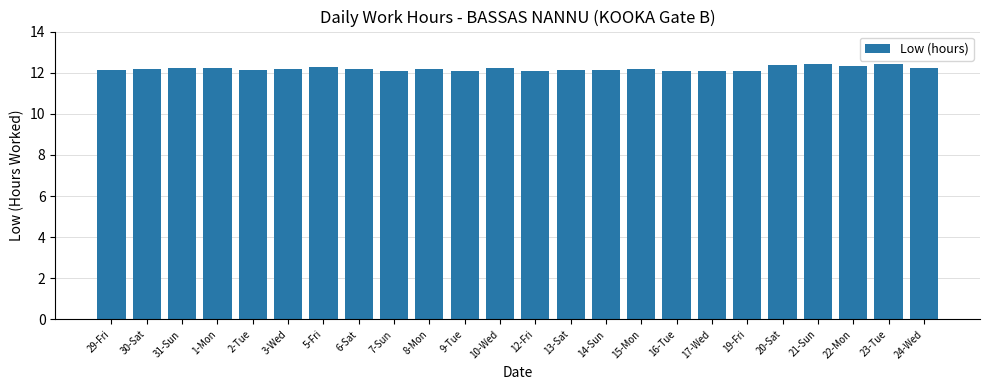

What is the maximum value shown in the chart?

12.4